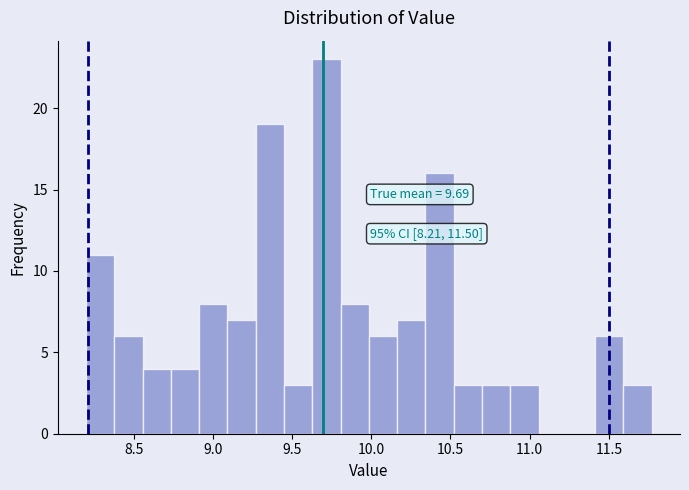

Read against the x-axis, roughly where is the centre of the tallest bar?

9.70